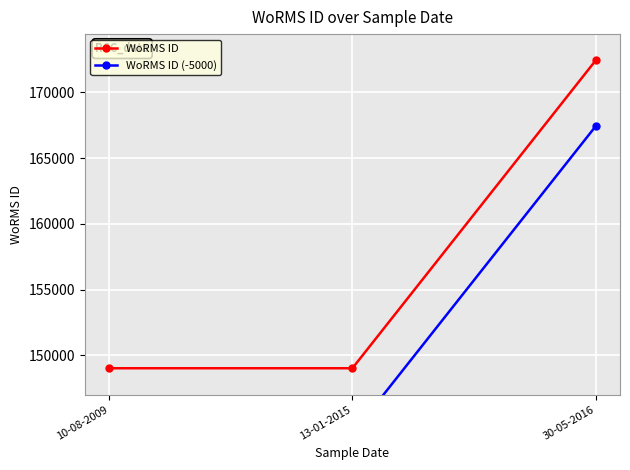

The value of WoRMS ID at 10-08-2009 is 149028. True or false?

True